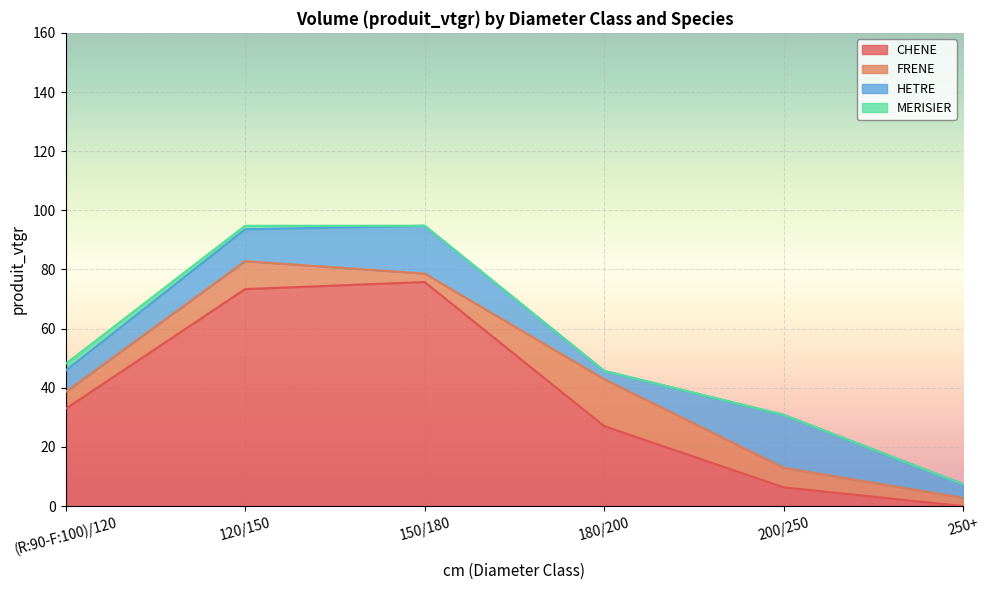

Does the chart display data point markers on the line(s)?

No